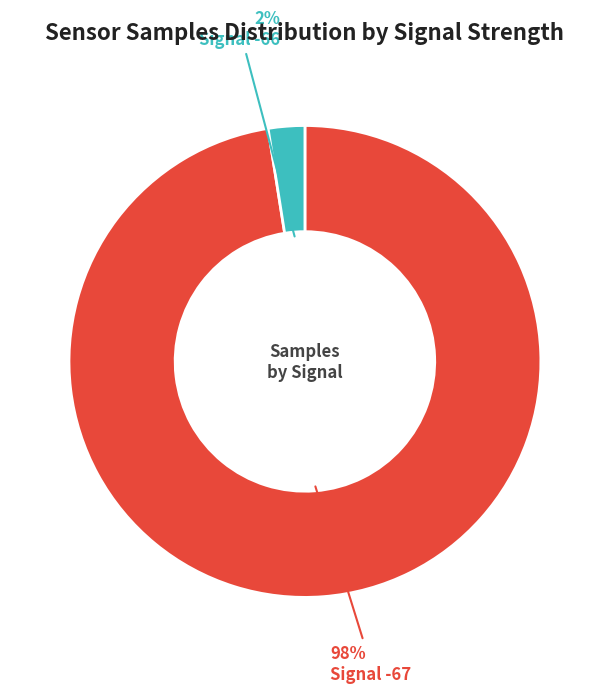

Count the number of slices in the pie.

2